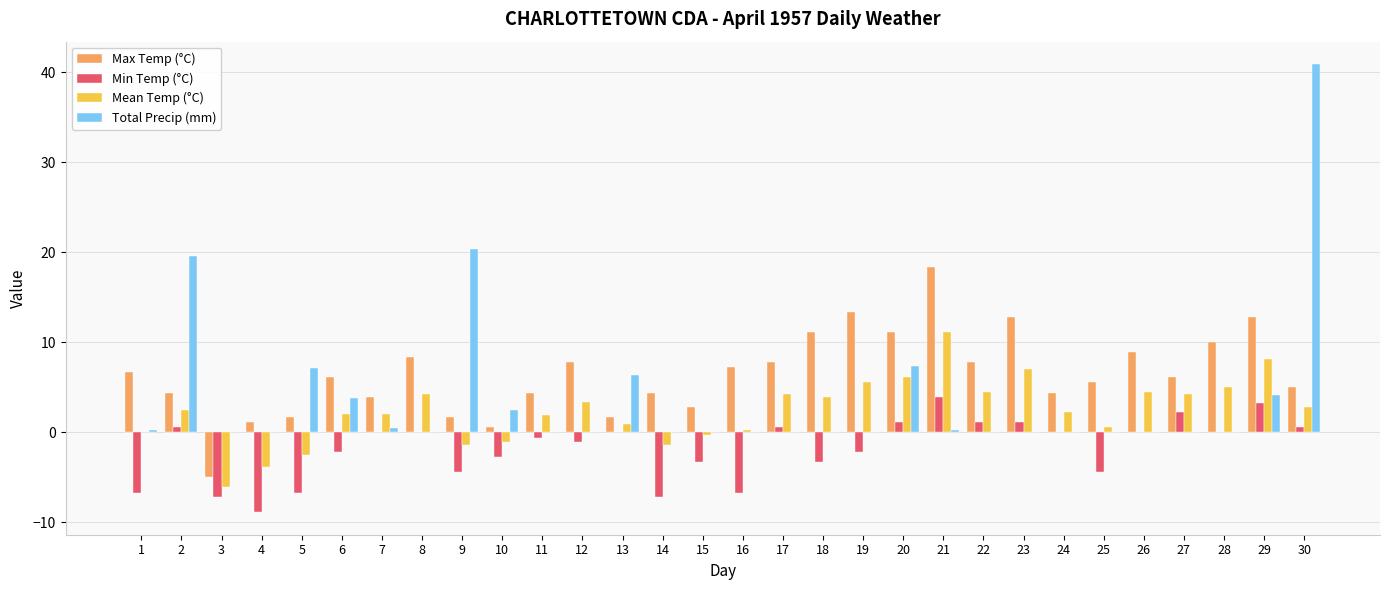

What is the difference between the Total Precip (mm) values at 29 and 6?

0.3